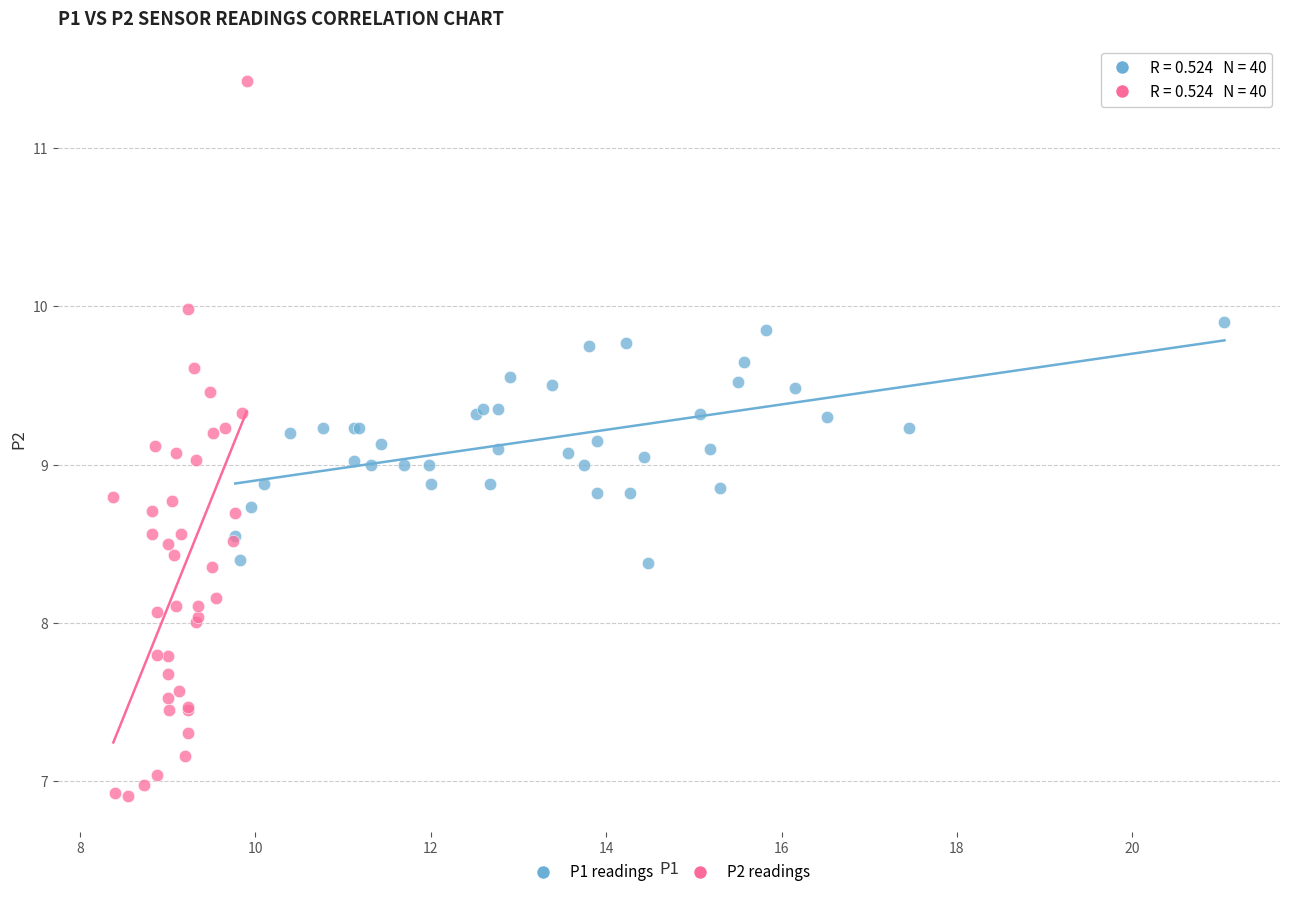

Which series reaches the maximum Y coordinate?

P2 readings